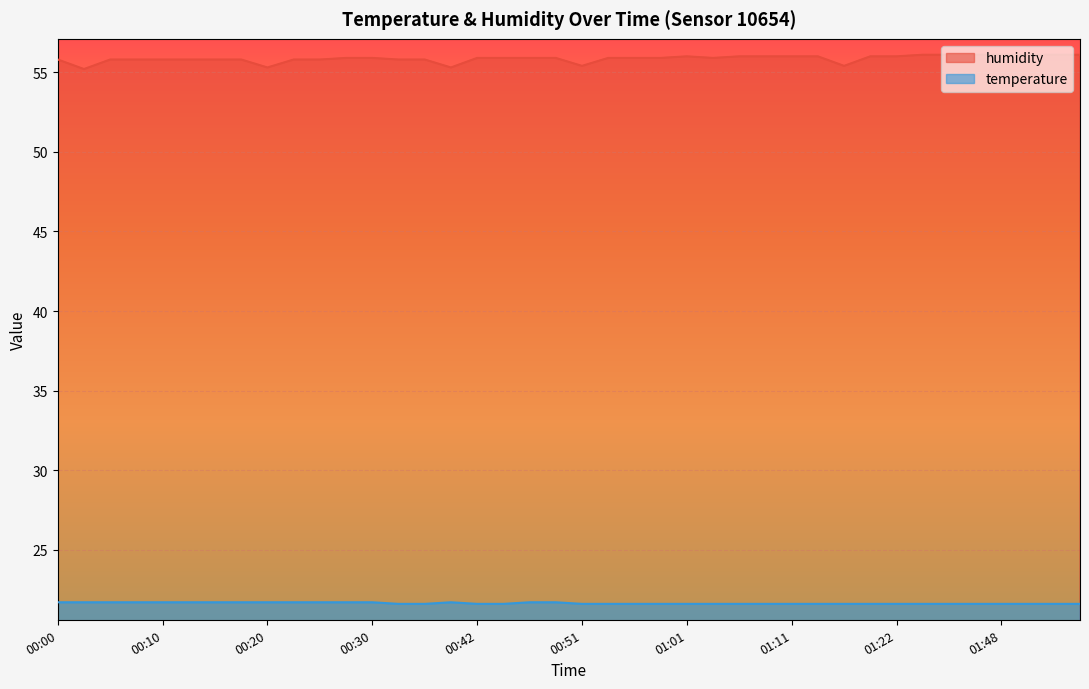

Between 00:56 and 01:09, which is larger?

01:09